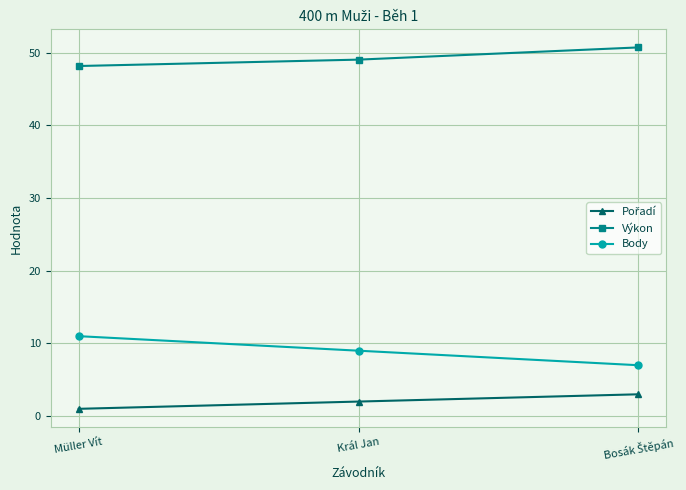

Which series has the largest range (max minus min)?

Body